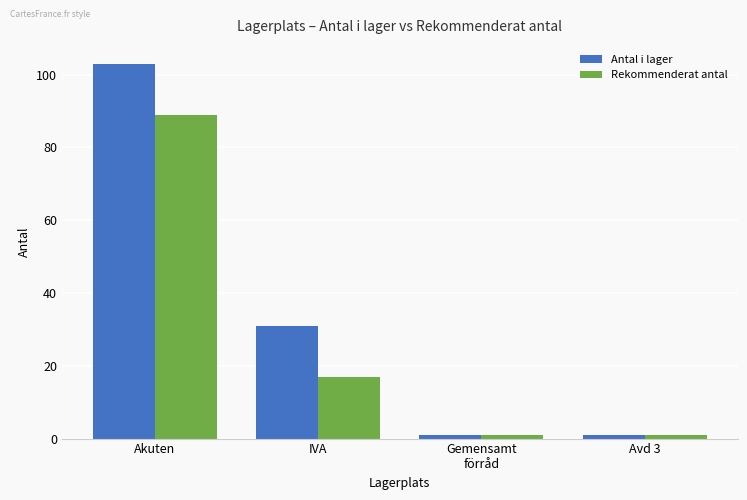

What is the maximum value shown in the chart?

103